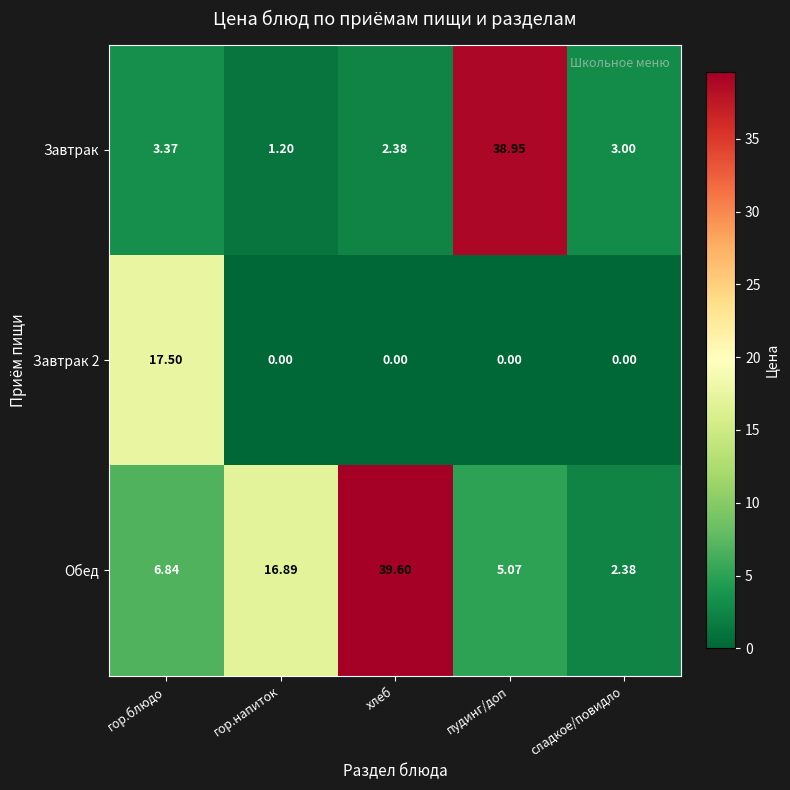

Rank the categories by Обед value from lowest to highest.

сладкое/повидло, пудинг/доп, гор.блюдо, гор.напиток, хлеб